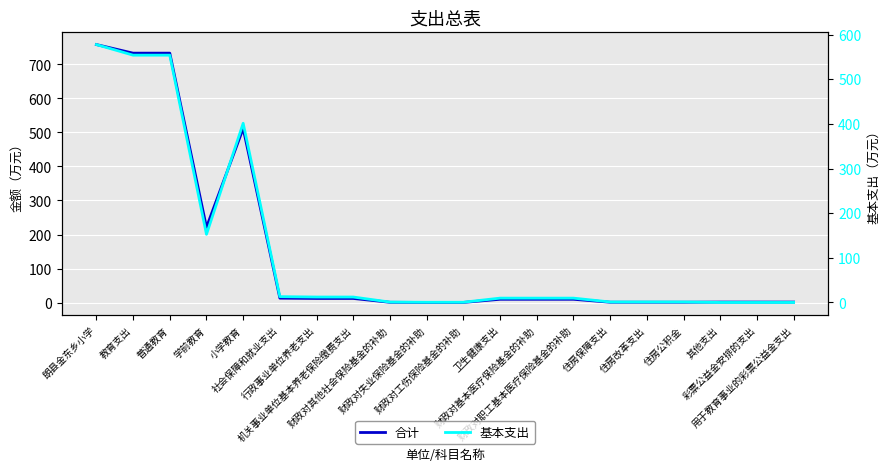

Count the number of categories in the chart.

20